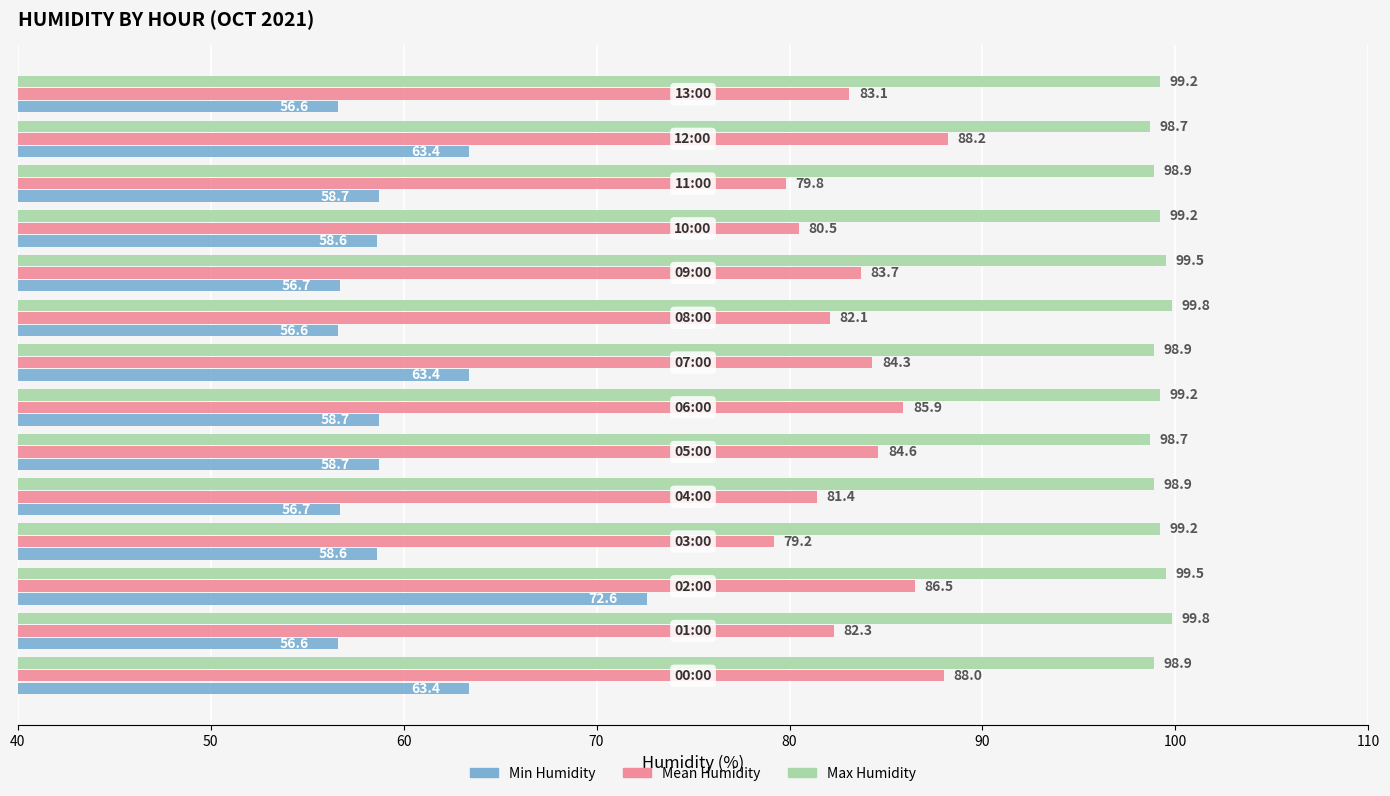

What is the lowest value of the Mean Humidity series?

79.2